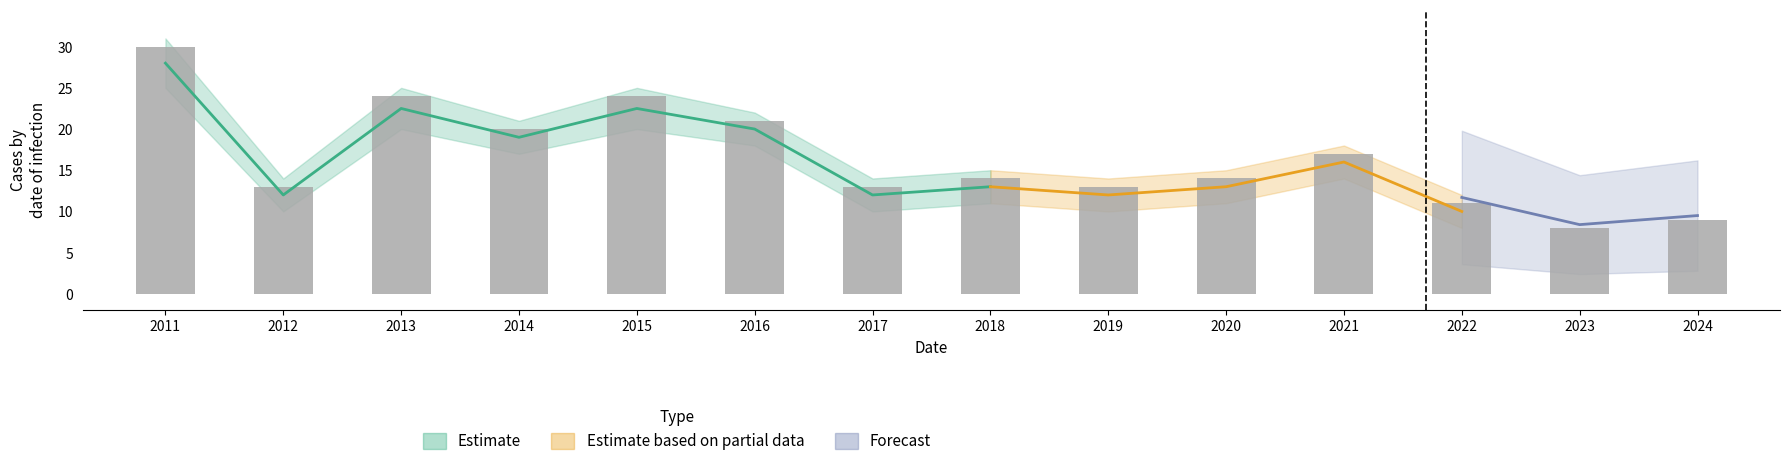

Between 2014 and 2015, which is larger?

2015